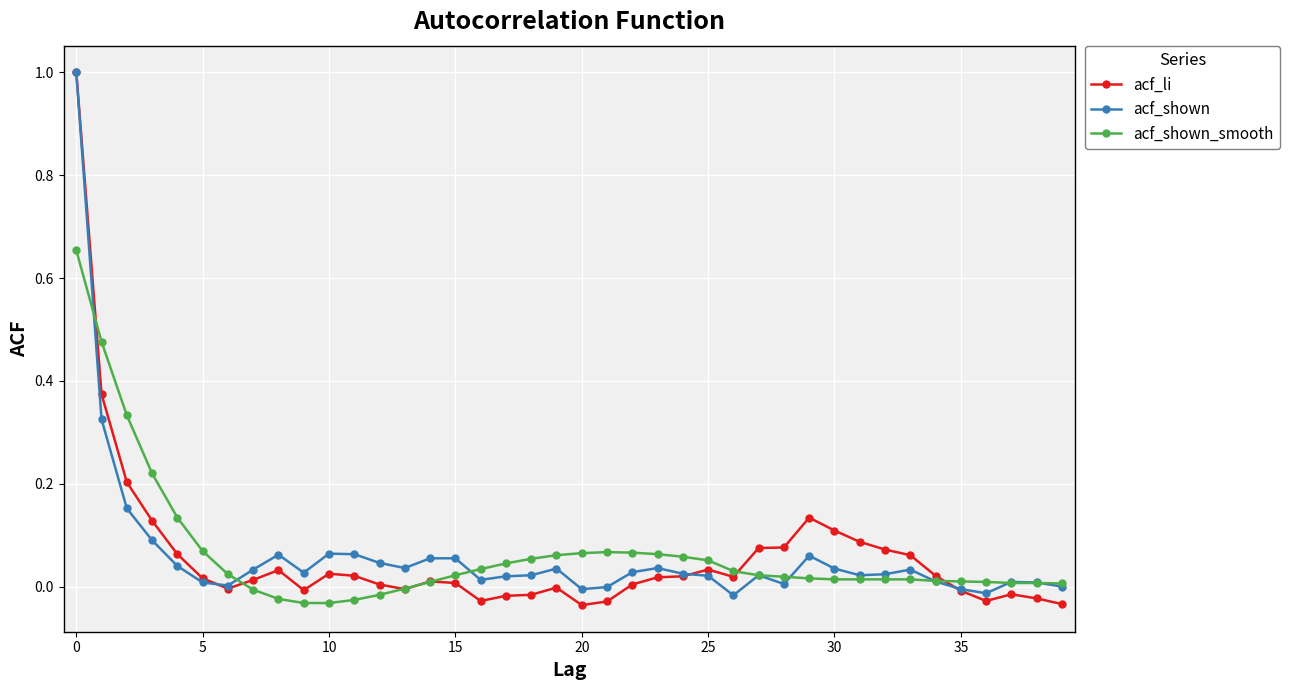

True or false: acf_shown_smooth has more than 0 points higher than both neighbors.

True